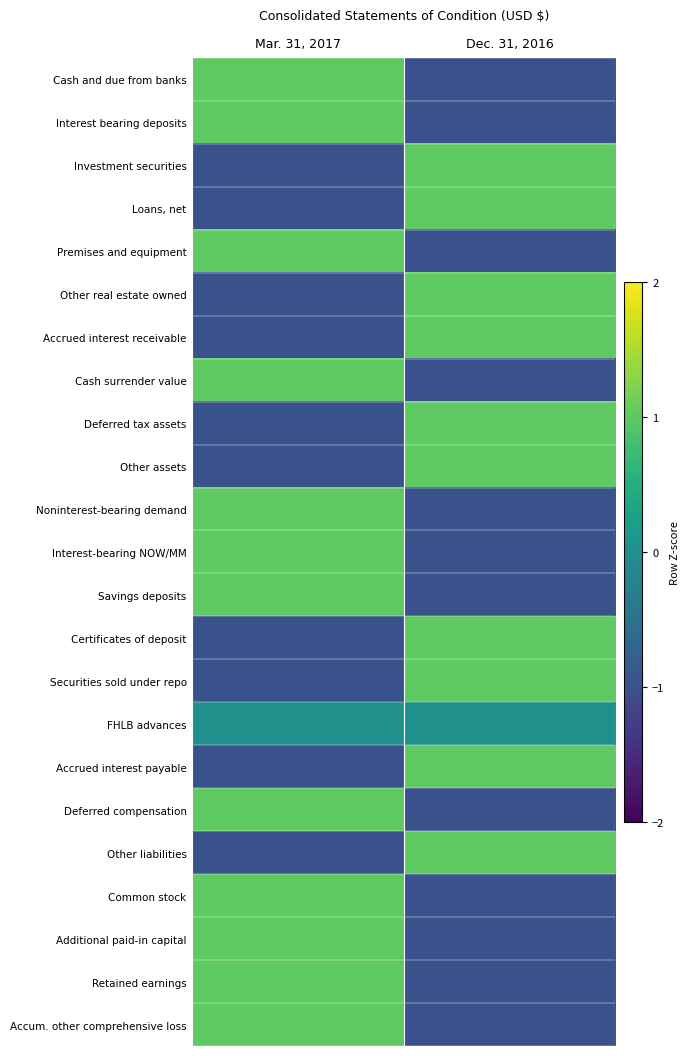

Which category has the lowest value across all series?

Dec. 31, 2016